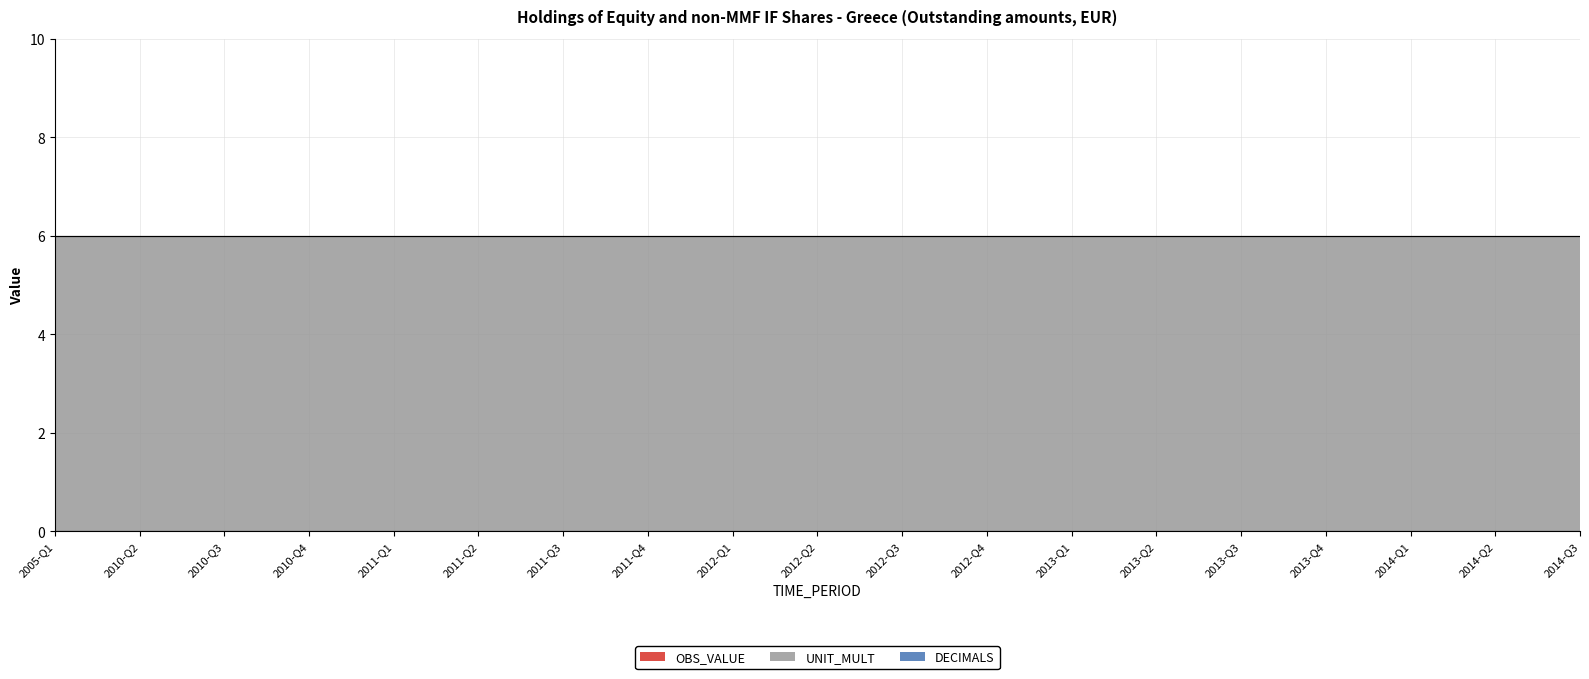

What is the label of the 19th point from the right?

2005-Q1